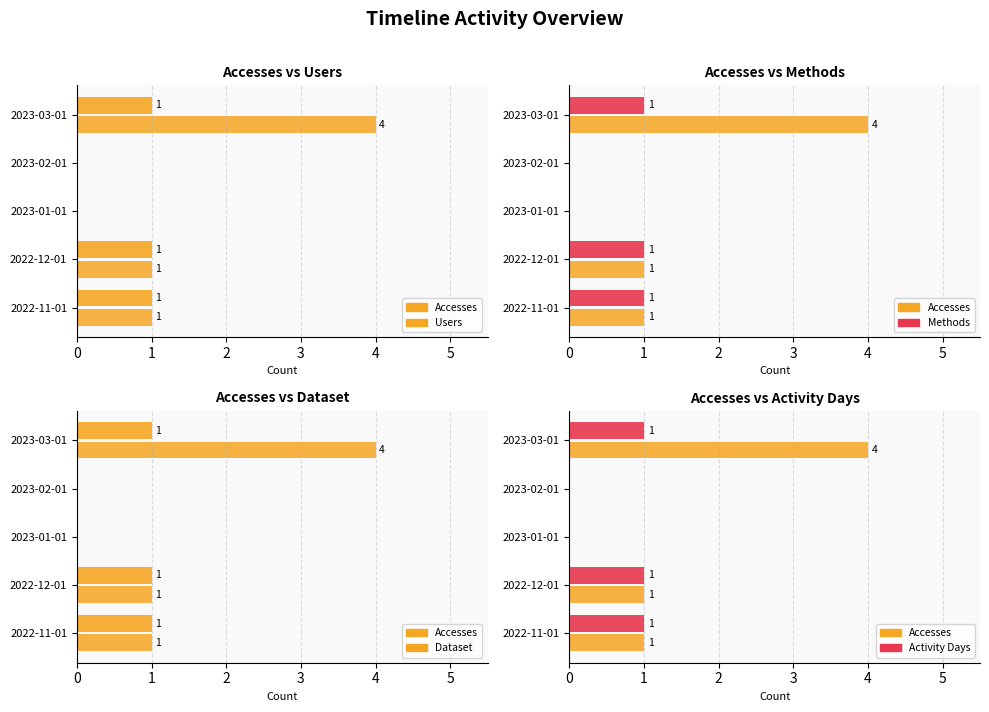

What is the difference between the maximum and minimum values in the Methods series?

1